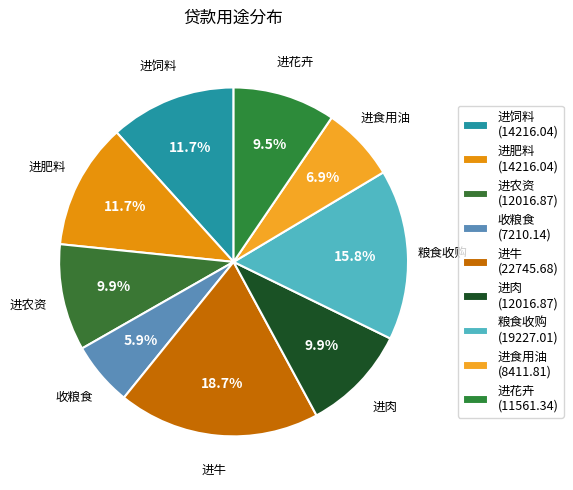

Does 进食用油 account for over 50% of the chart?

No